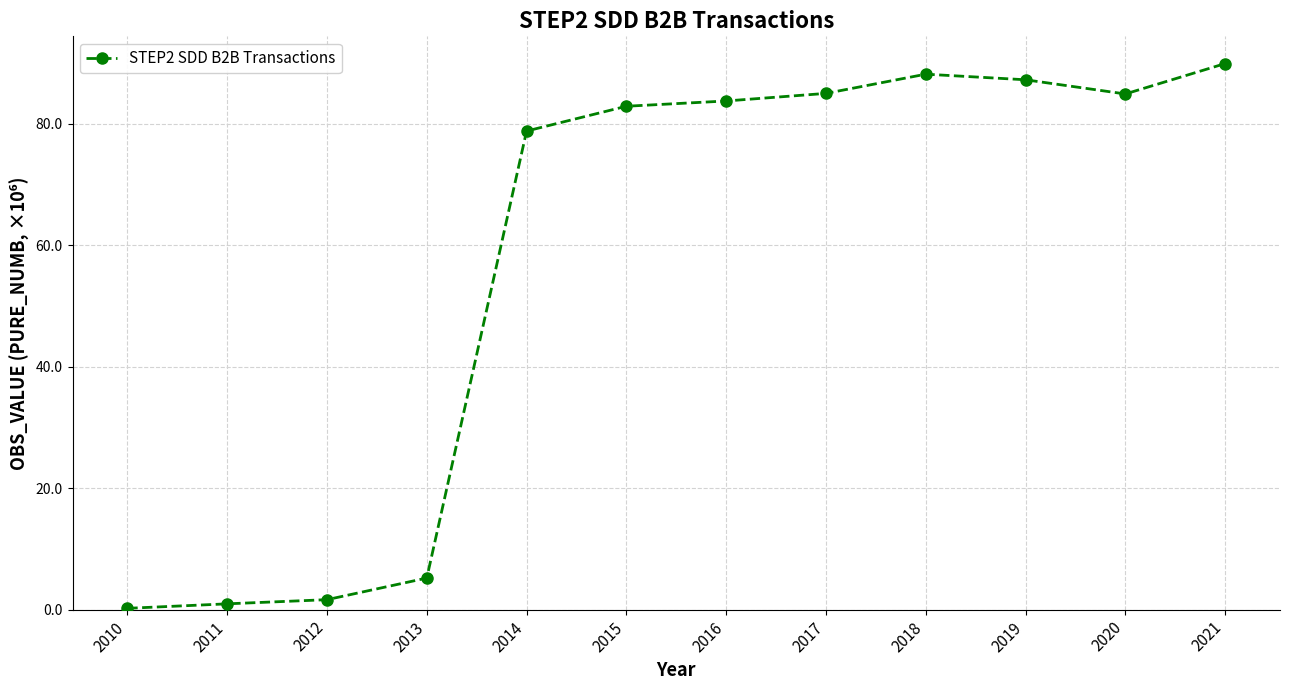

Between 2016 and 2020, which is larger?

2020